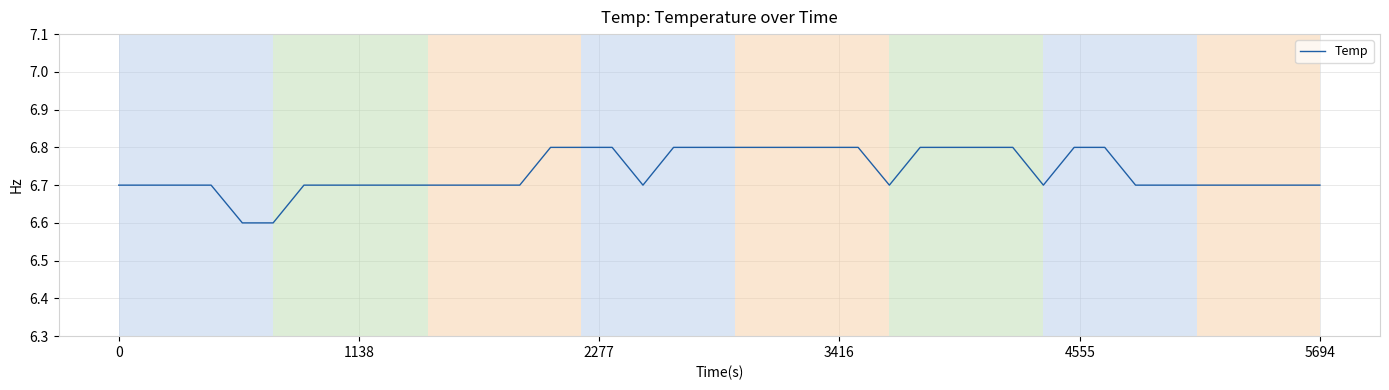

What is the minimum value shown in the chart?

6.6